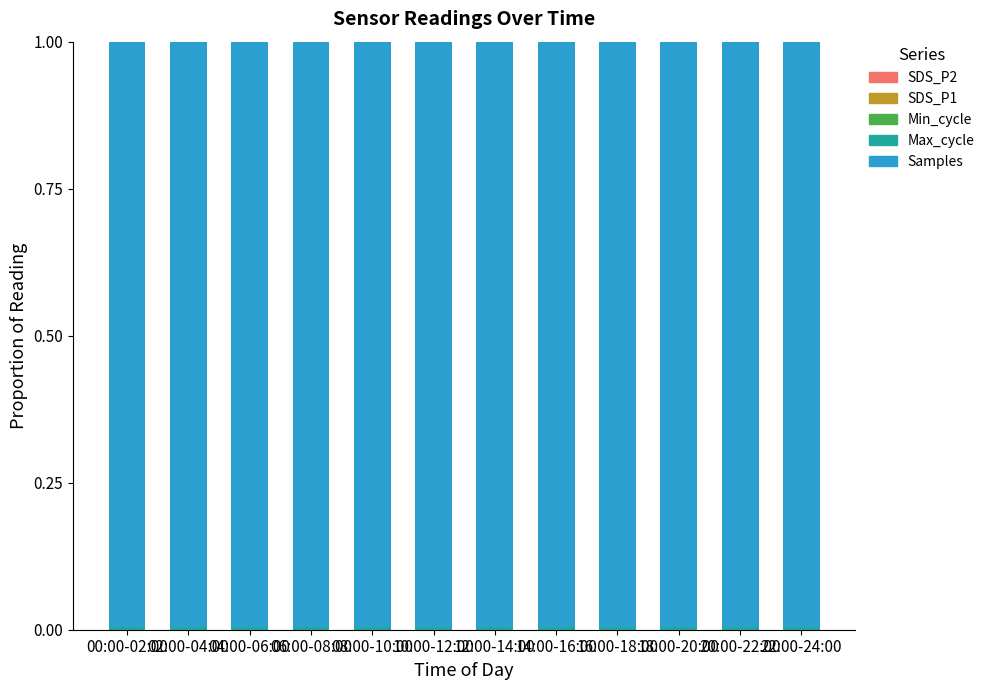

Are the bars horizontal?

No